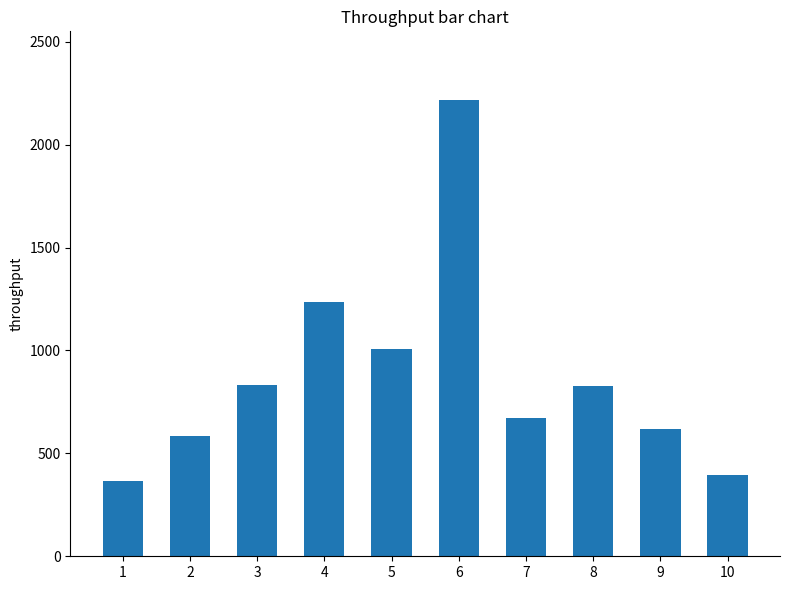

What is the sum of the values at 9 and 10?

1011